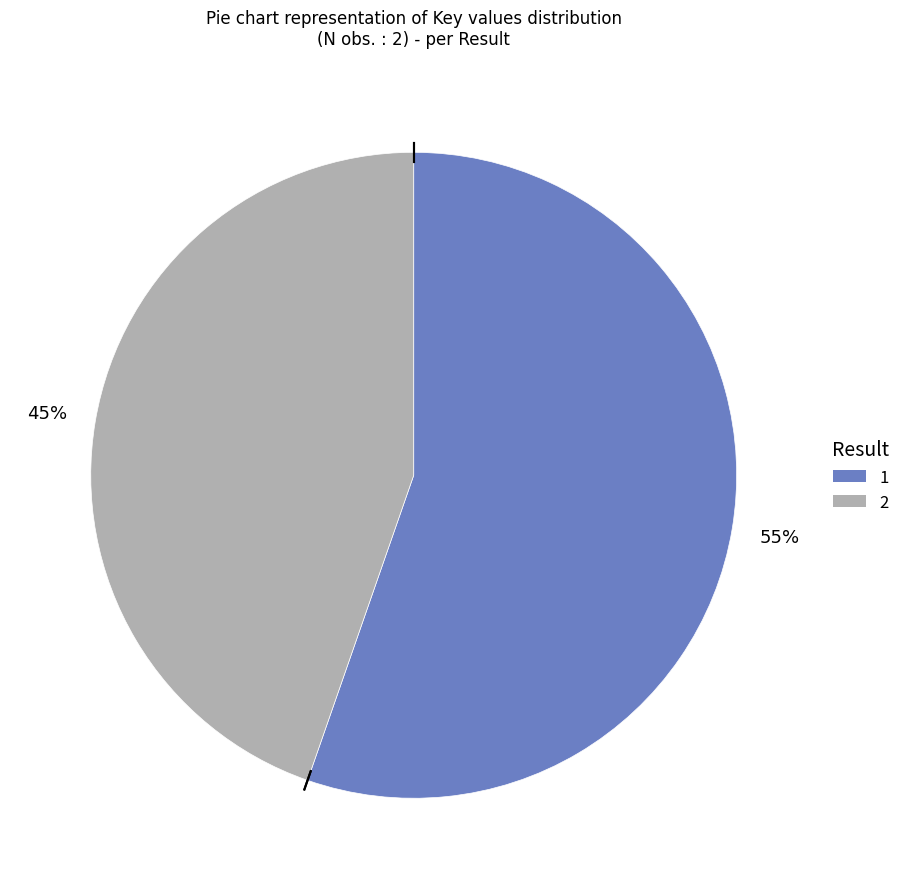

To the nearest percent, what portion does 1 represent?

55%